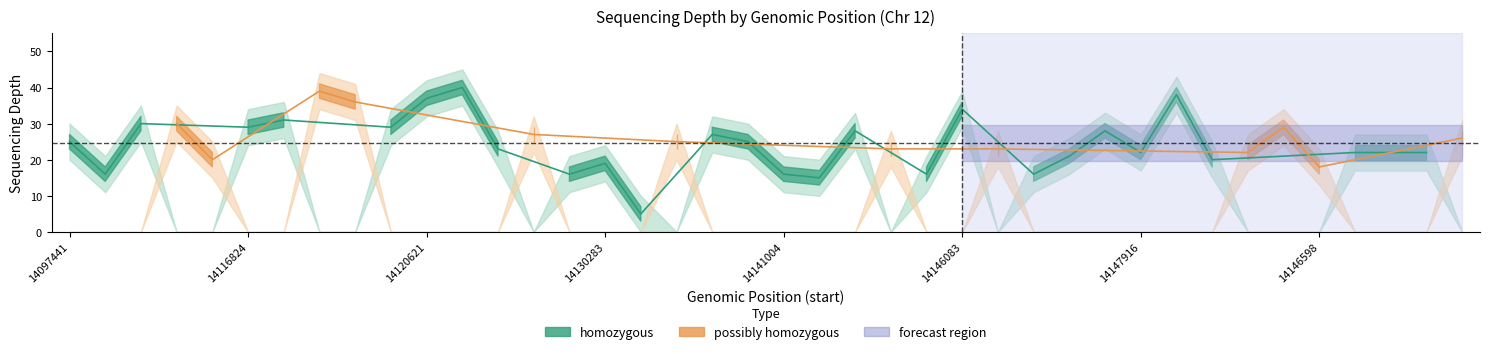

What is the approximate value of possibly_homozygous_depth at 14144676, to the nearest 5?

30